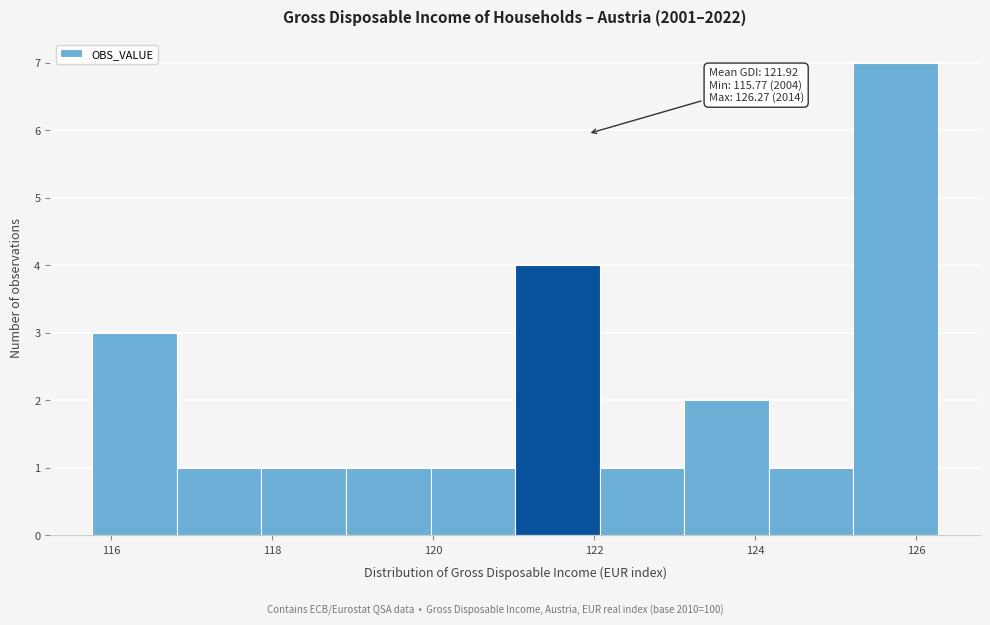

Which range on the x-axis has the tallest bar?

125.2 to 126.2